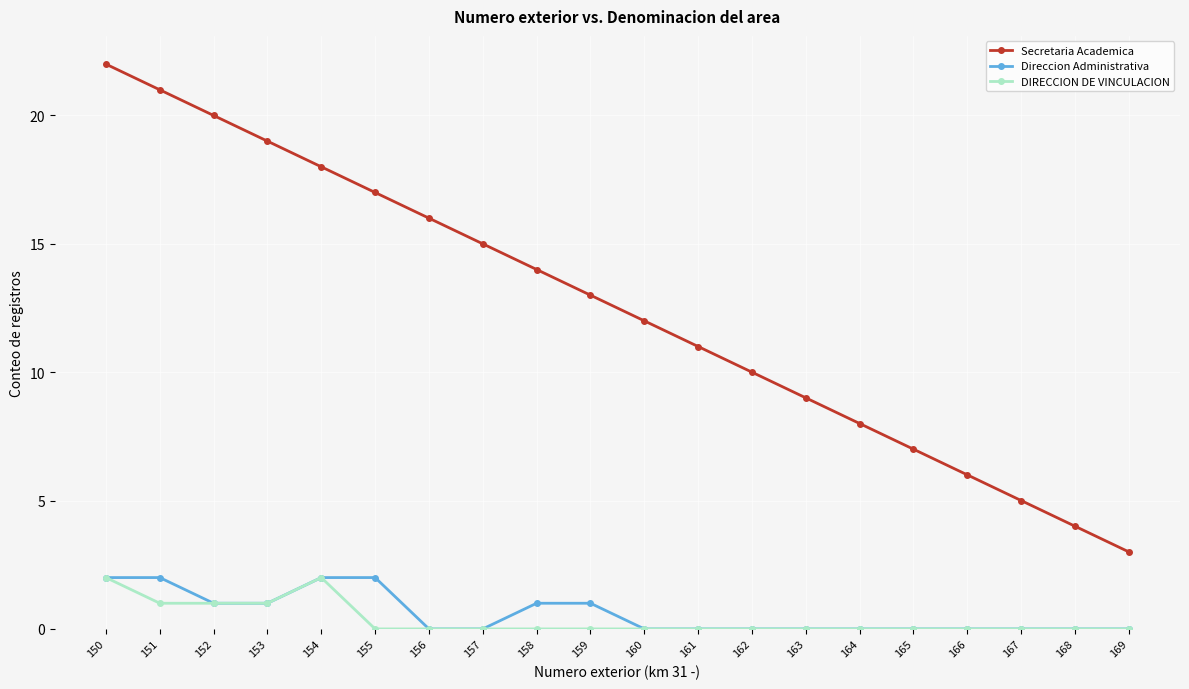

What are all the series names shown in the legend?

Secretaria Academica, Direccion Administrativa, DIRECCION DE VINCULACION